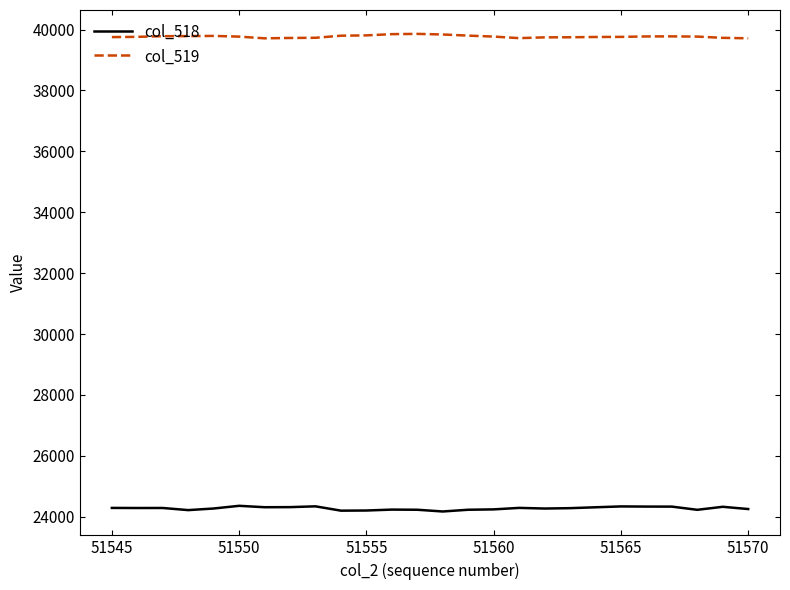

What is the lowest value of the col_518 series?

24173